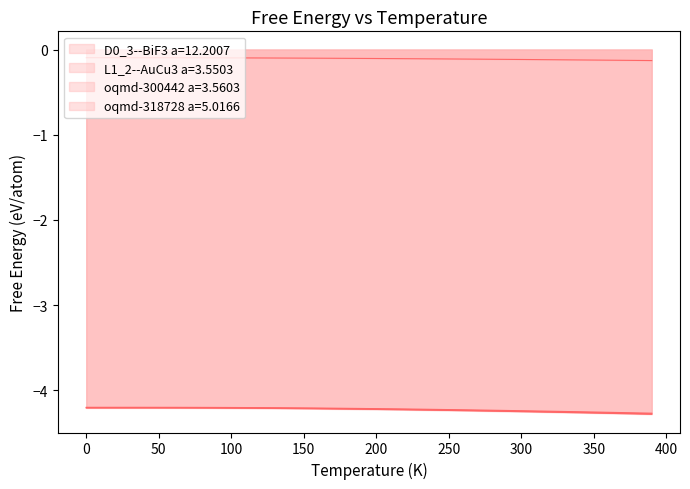

Between 150 and 350, which series saw the biggest shift?

oqmd-300442 a=3.5603